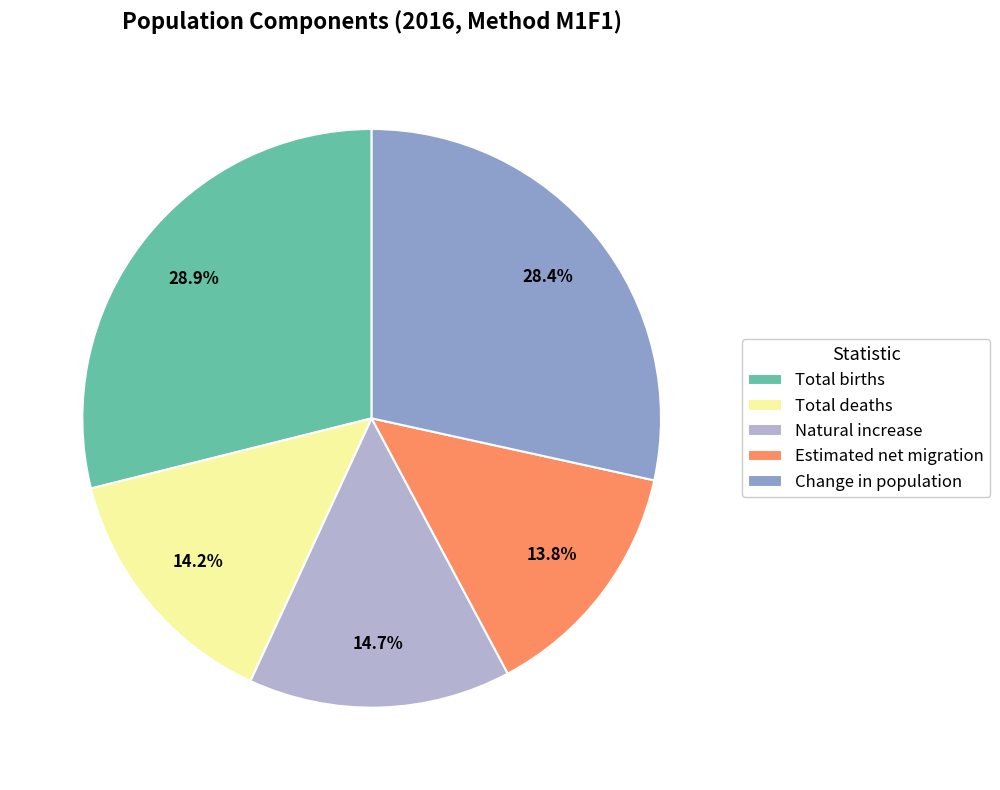

Count the number of slices in the pie.

5